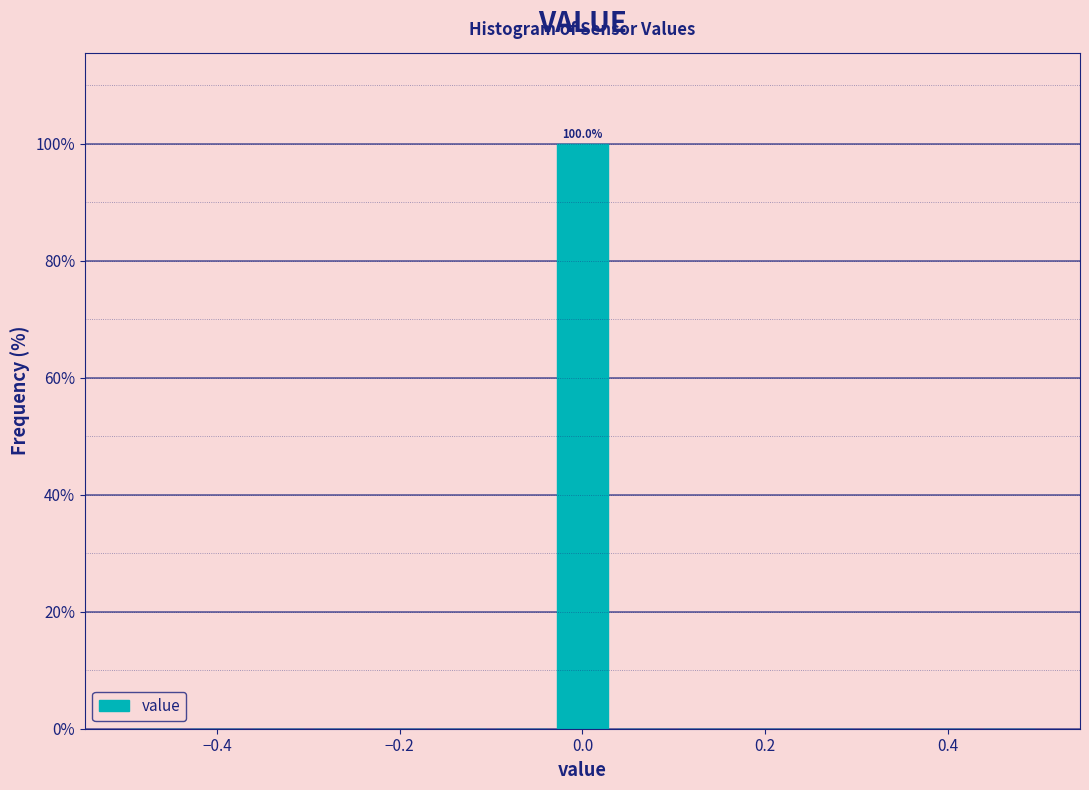

Read against the x-axis, roughly where is the centre of the tallest bar?

0.00